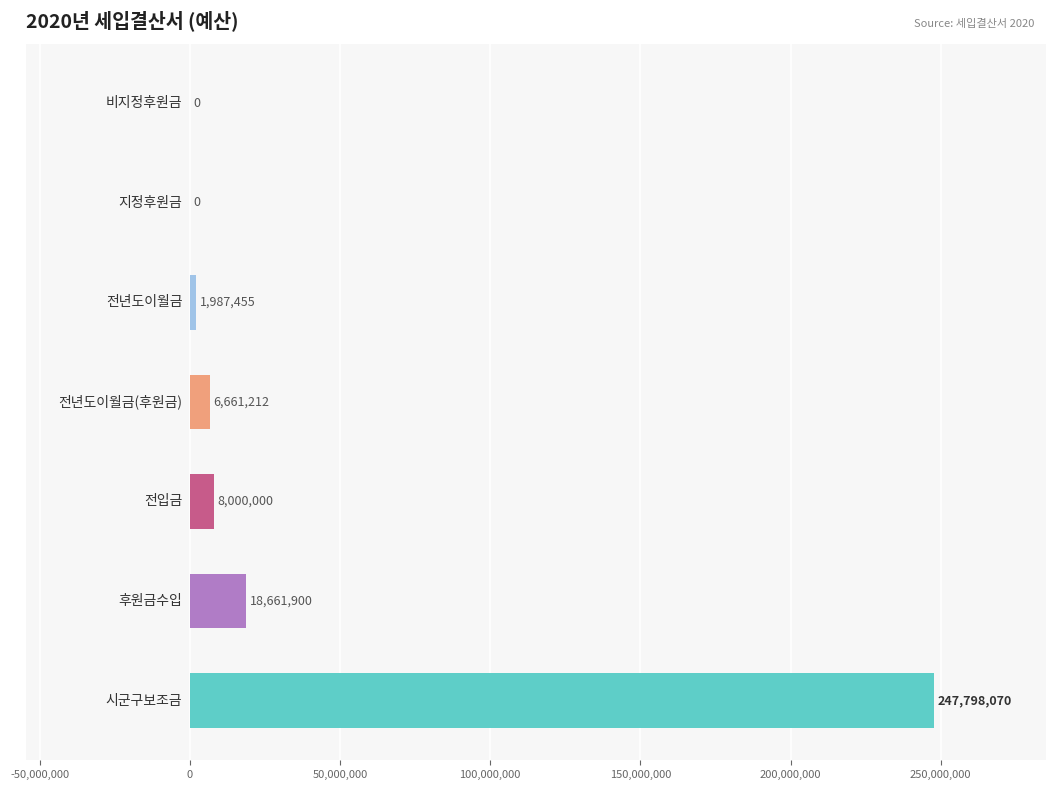

What is the greatest value displayed?

247798070